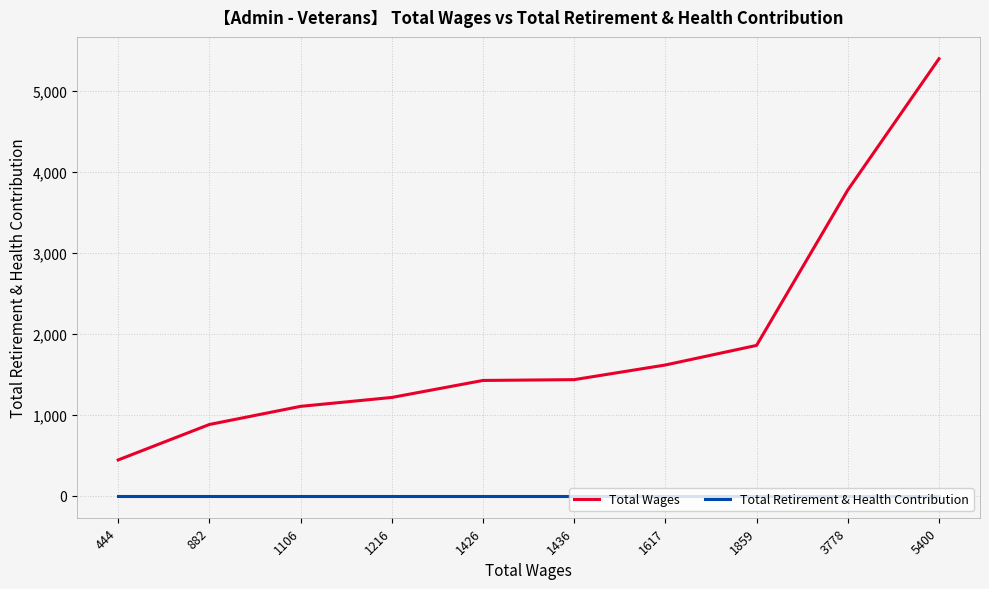

At which category is the sum across all series the highest?

5400